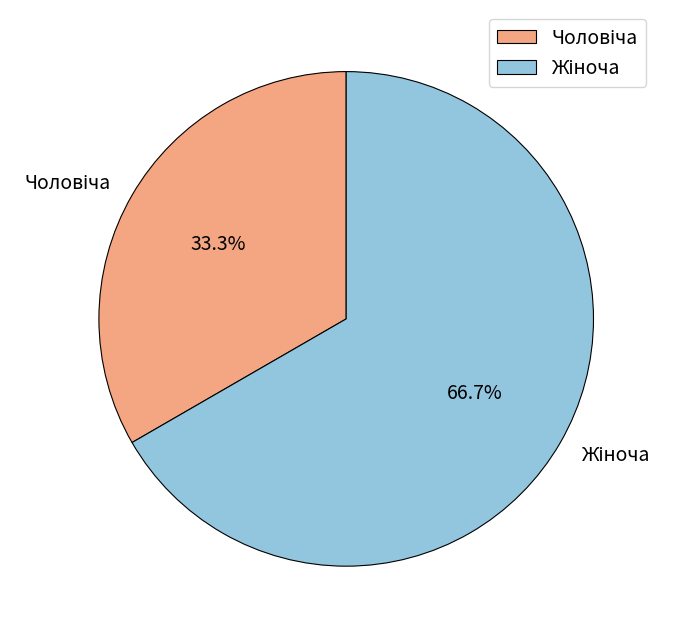

Does any single category account for the majority?

Yes